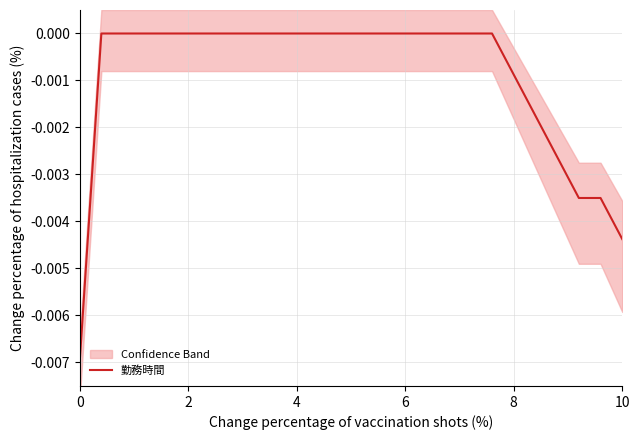

How many values are between 0 and 1?

19